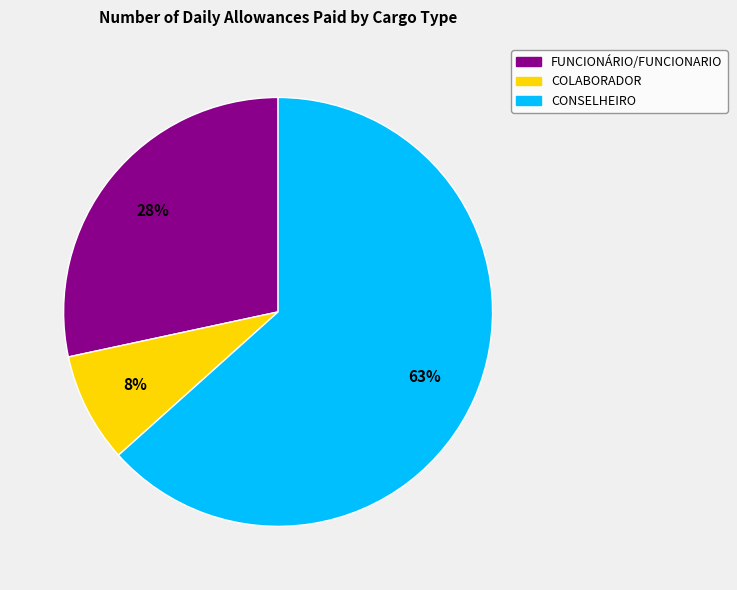

Is there any slice that represents more than half of the pie?

Yes